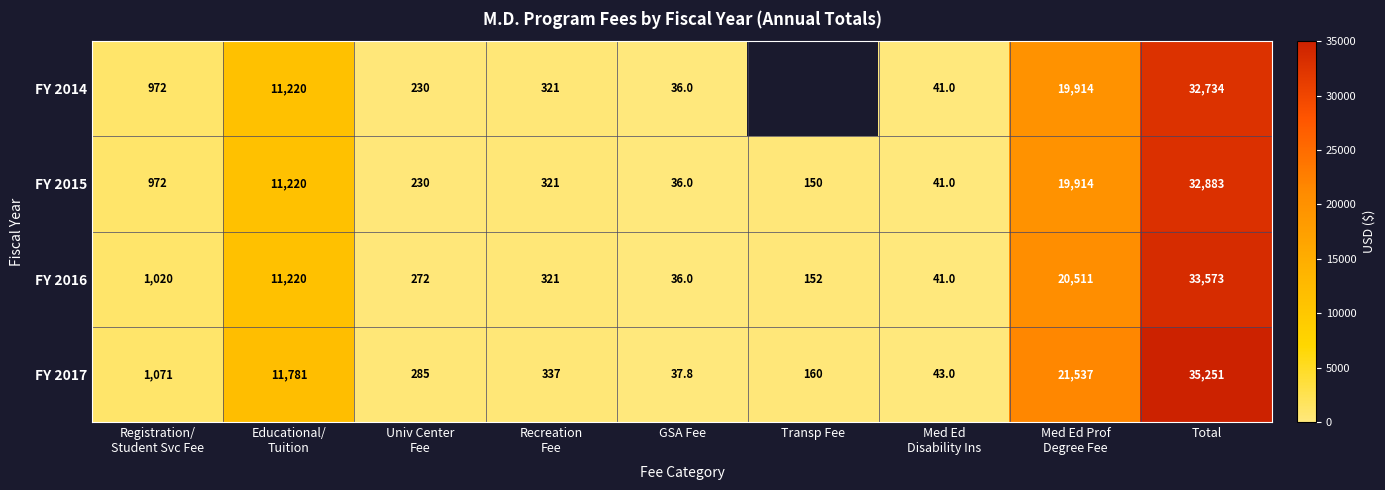

True or false: FY 2014 has a value of 13403.8 at Total.

False